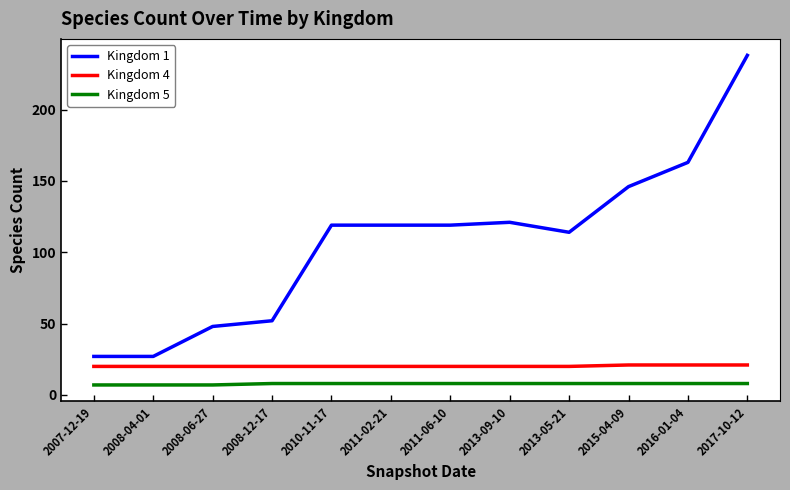

At how many categories does at least one series exceed 142?

3